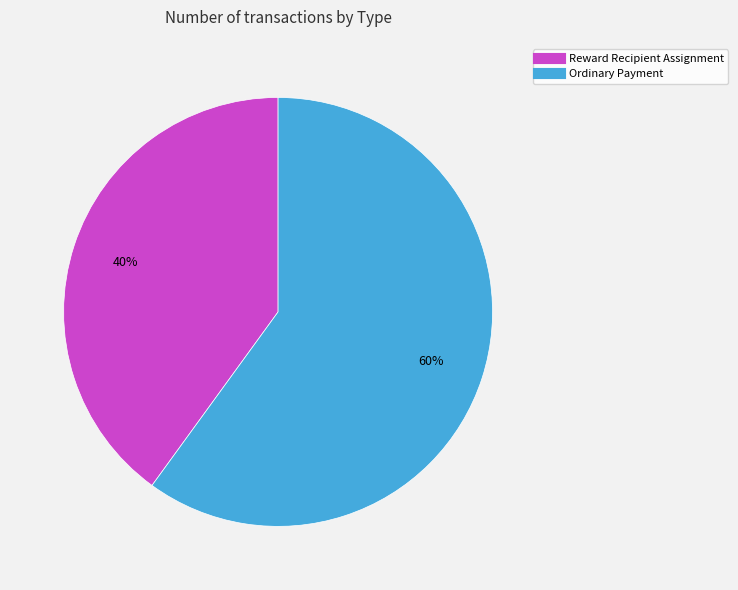

Is it true that Reward Recipient Assignment is 13% of the pie?

False